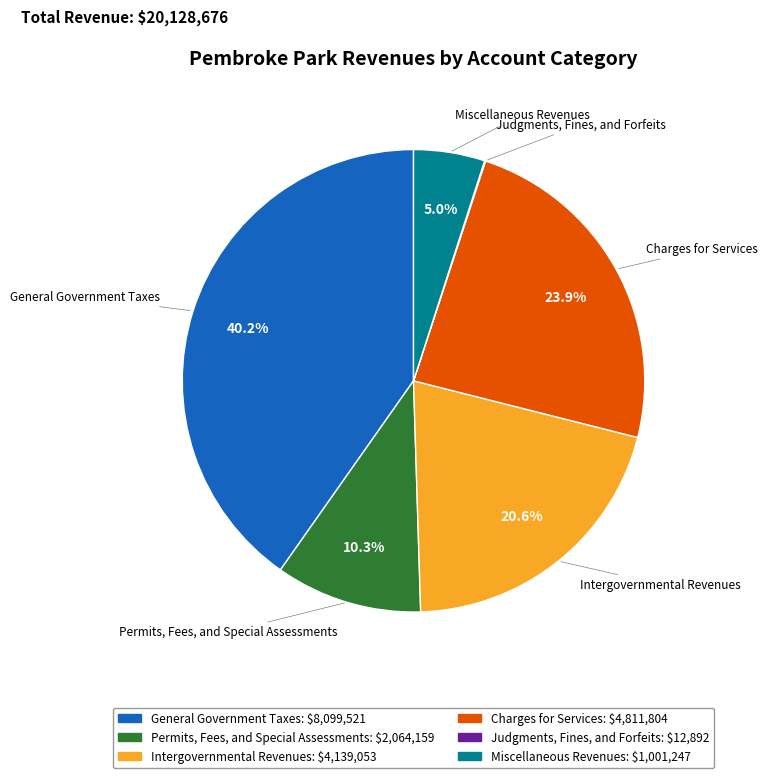

Is the sum of Charges for Services and Miscellaneous Revenues greater than half?

No